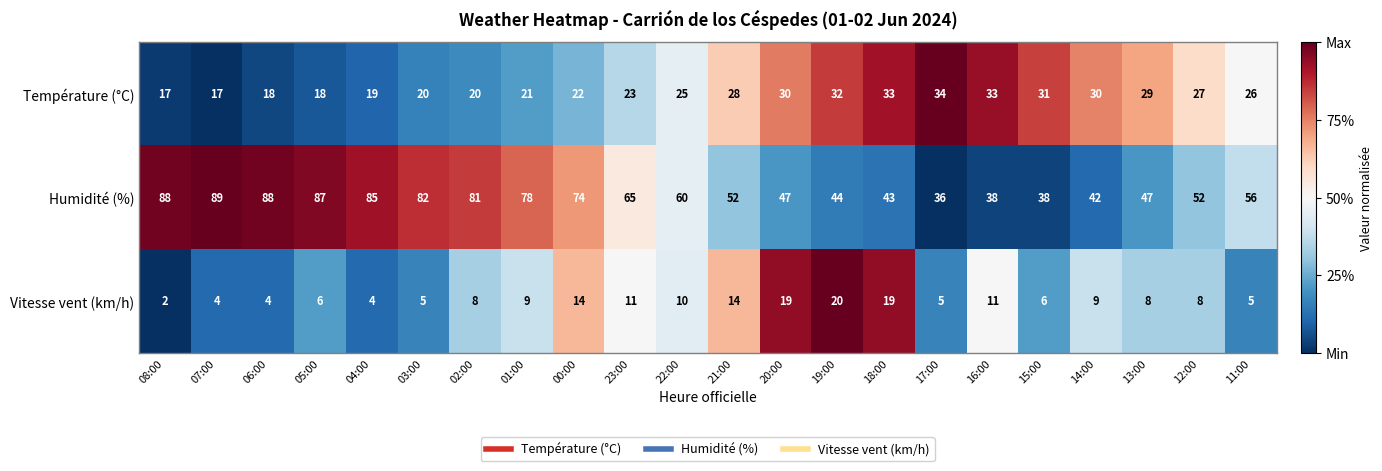

The Température (°C) series shows 9 at 07:00. True or false?

False